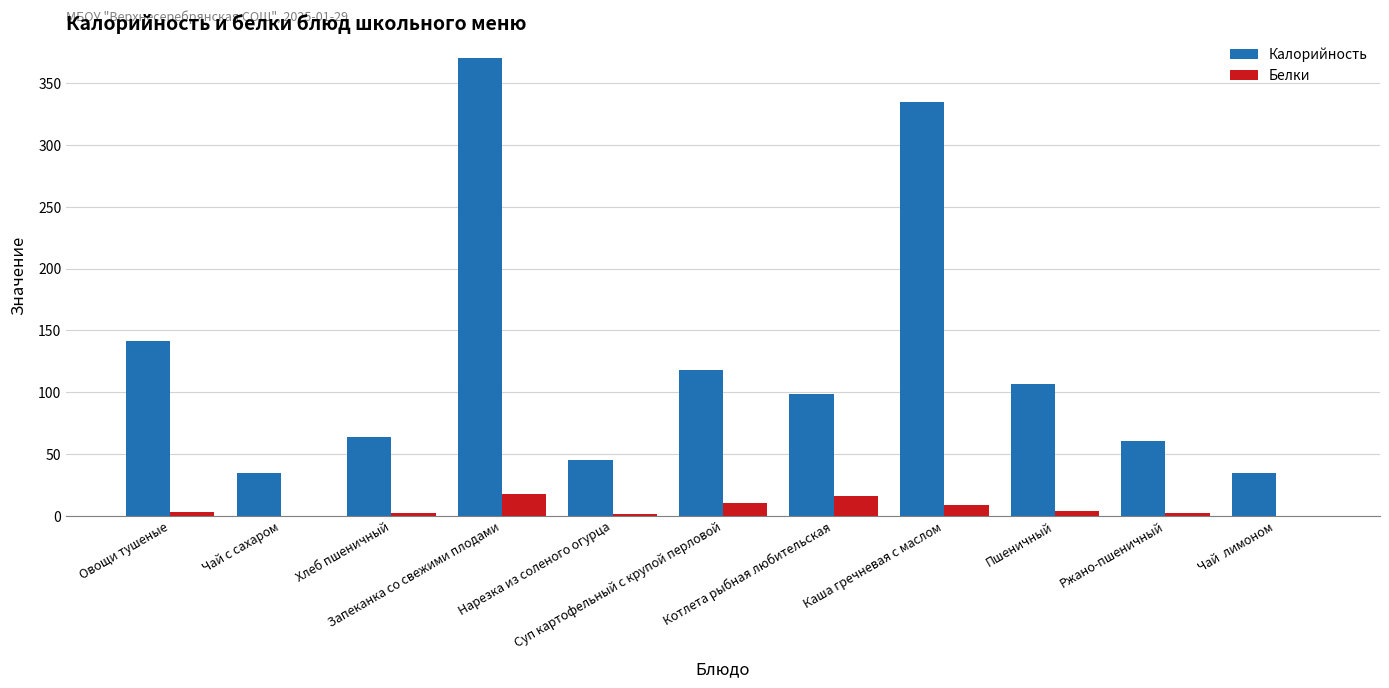

Which series has the largest total across all categories?

Калорийность